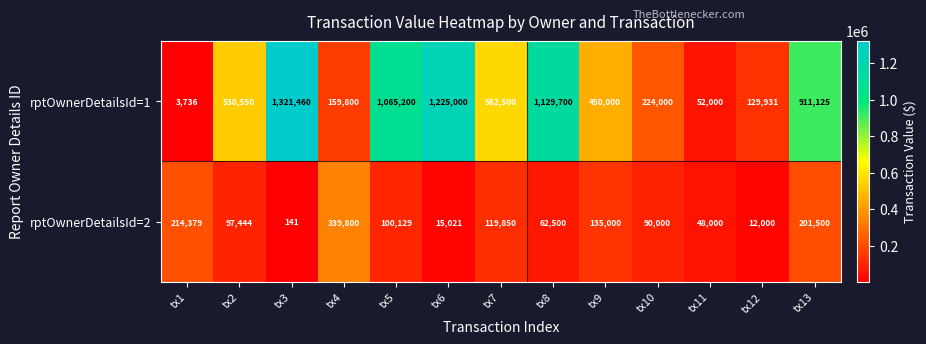

Which category has the highest value across all series?

tx3